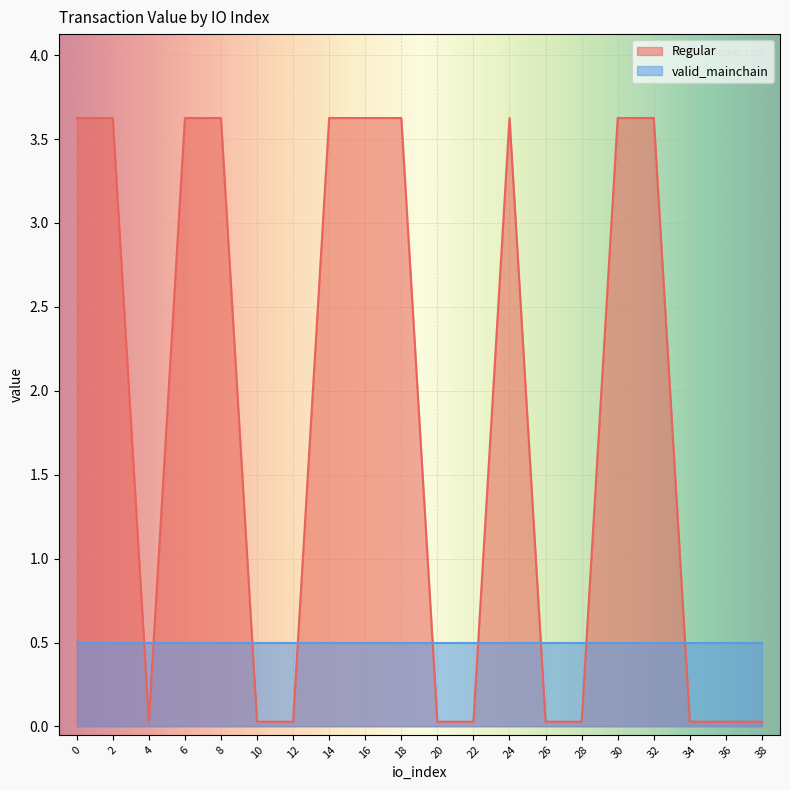

At which category does the chart reach its minimum across all series?

4